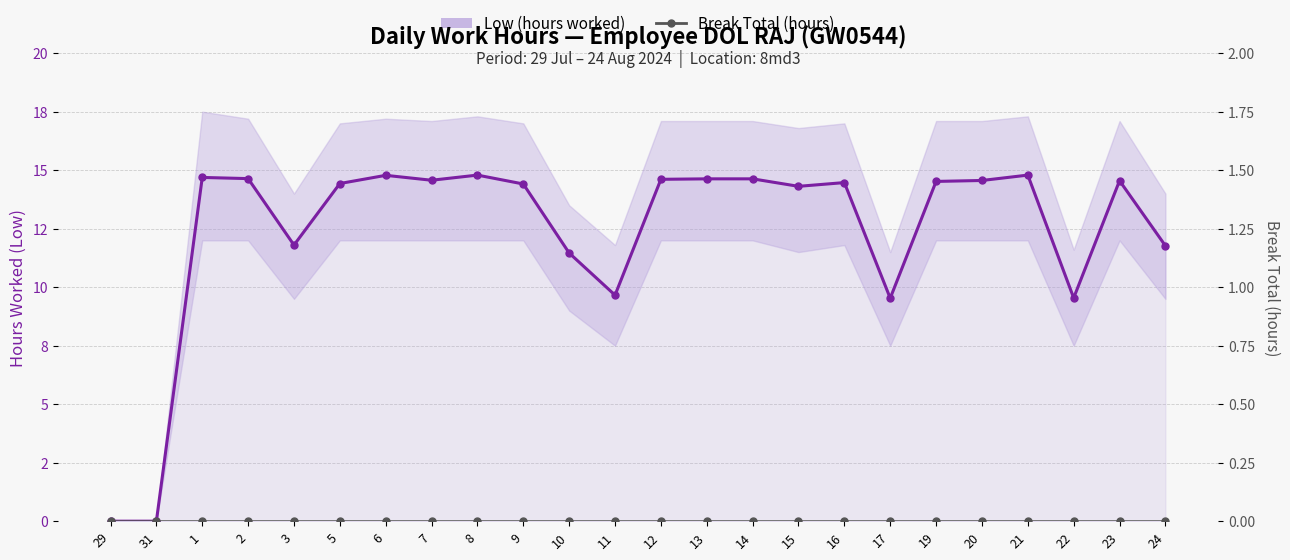

At 17, list the series in order from smallest to largest.

Break Total (hours), Low (hours worked)